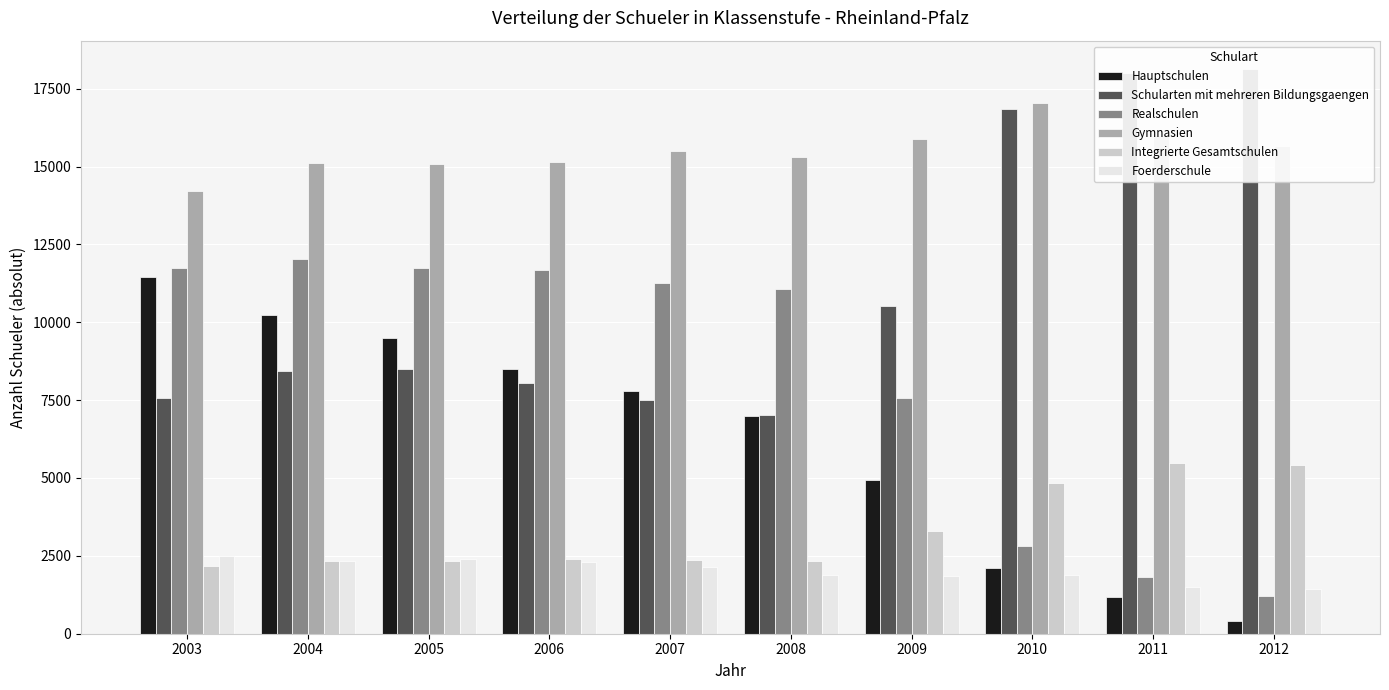

Reading left to right, transcribe all the data shown in this chart.

Hauptschulen: 11447	10245	9479	8500	7780	6983	4921	2123	1165	416
Schularten mit mehreren Bildungsgaengen: 7569	8430	8508	8042	7511	7017	10510	16839	17994	18134
Realschulen: 11755	12022	11735	11672	11273	11069	7553	2817	1832	1215
Gymnasien: 14211	15123	15085	15130	15503	15299	15879	17036	15999	15645
Integrierte Gesamtschulen: 2188	2319	2350	2383	2358	2330	3301	4850	5473	5413
Foerderschule: 2484	2343	2386	2310	2136	1887	1851	1885	1502	1436